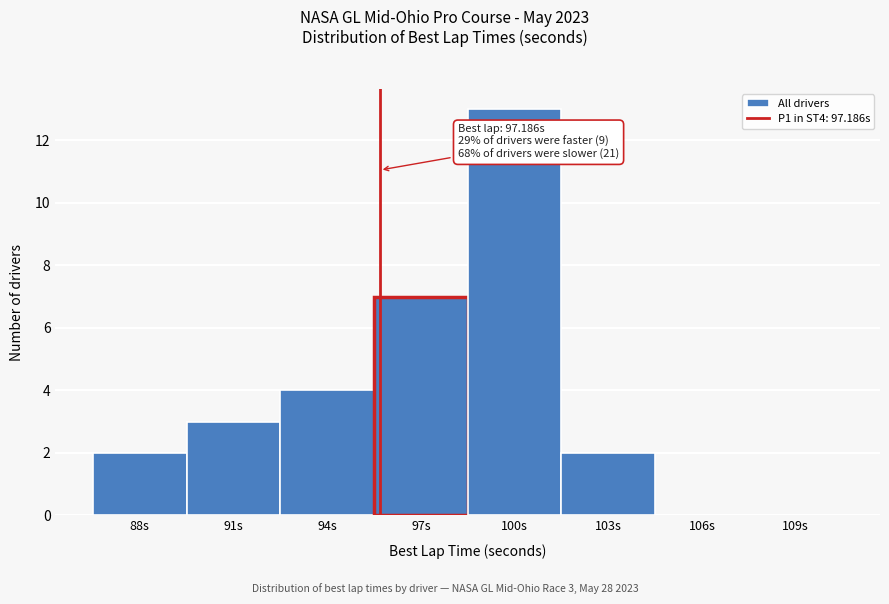

Reading left to right, what are all the values shown in this chart?

88s=2	91s=3	94s=4	97s=7	100s=13	103s=2	106s=0	109s=0